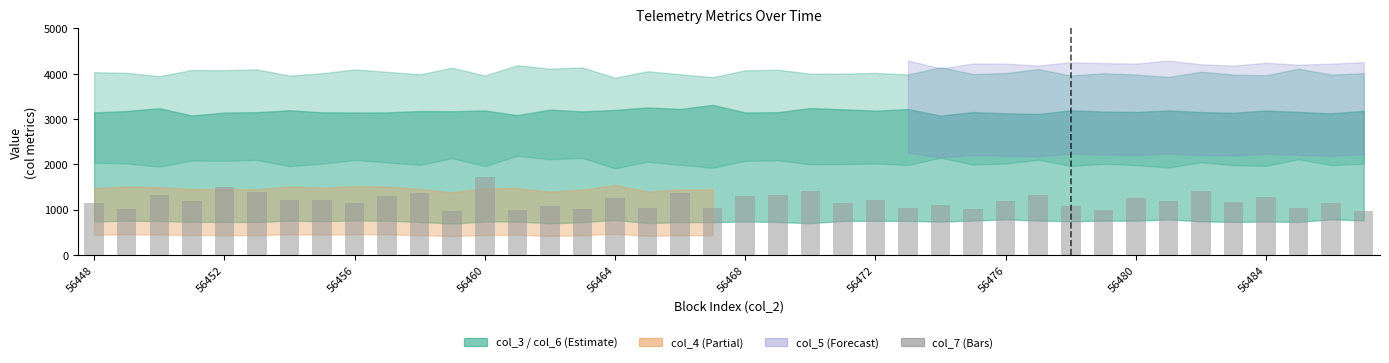

Reading right to left, transcribe all the data shown in this chart.

960	1140	1040	1280	1160	1420	1180	1260	1000	1080	1320	1180	1020	1100	1040	1220	1140	1400	1320	1300	1040	1360	1040	1260	1020	1080	1000	1720	960	1360	1300	1140	1220	1220	1380	1500	1180	1320	1020	1140